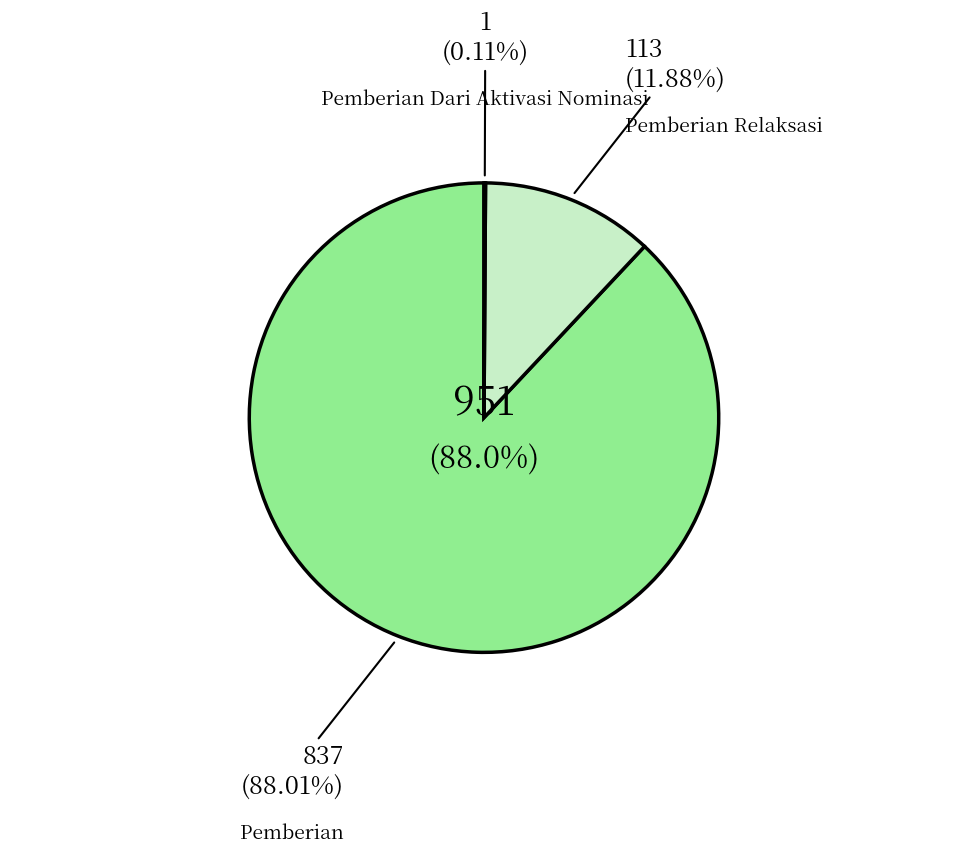

Does any single category account for the majority?

No